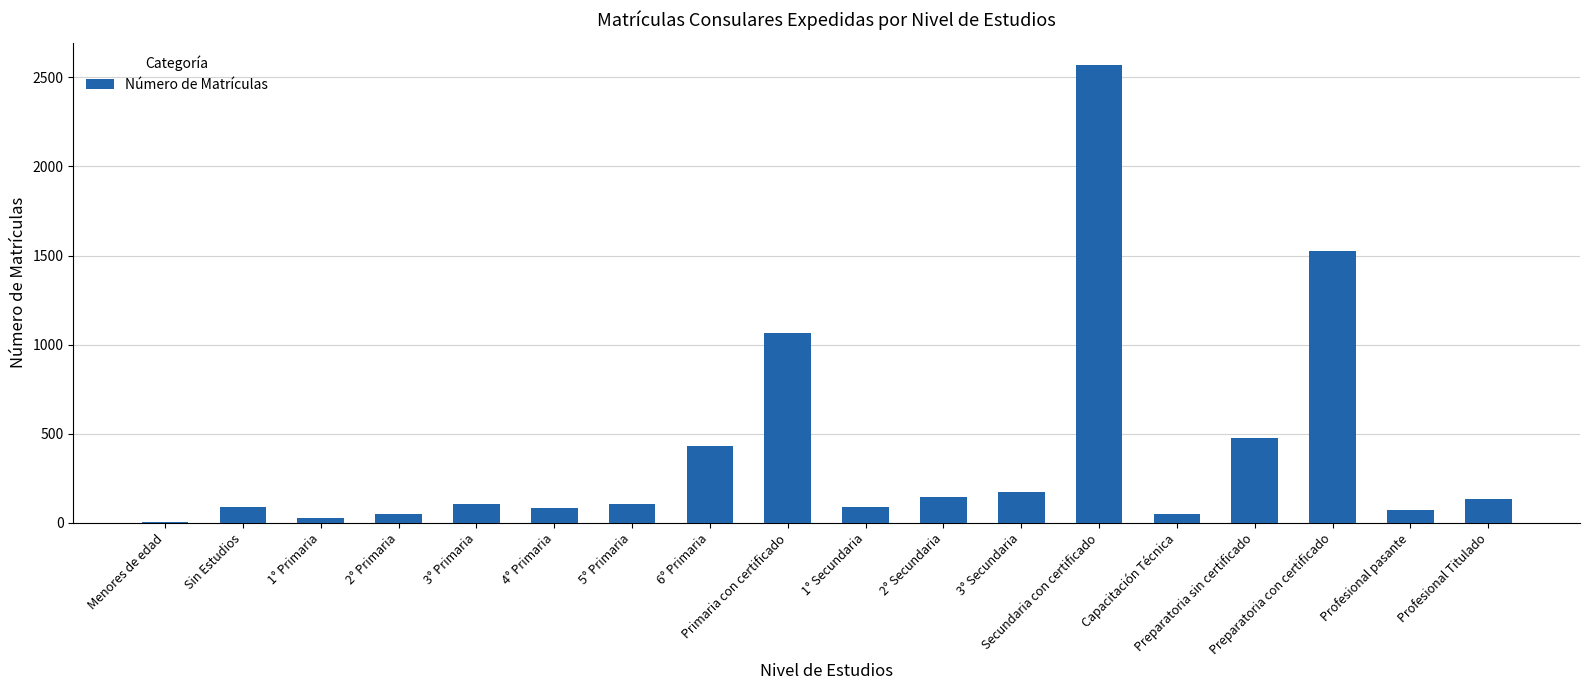

Which has a higher value, 6° Primaria or 3° Secundaria?

6° Primaria